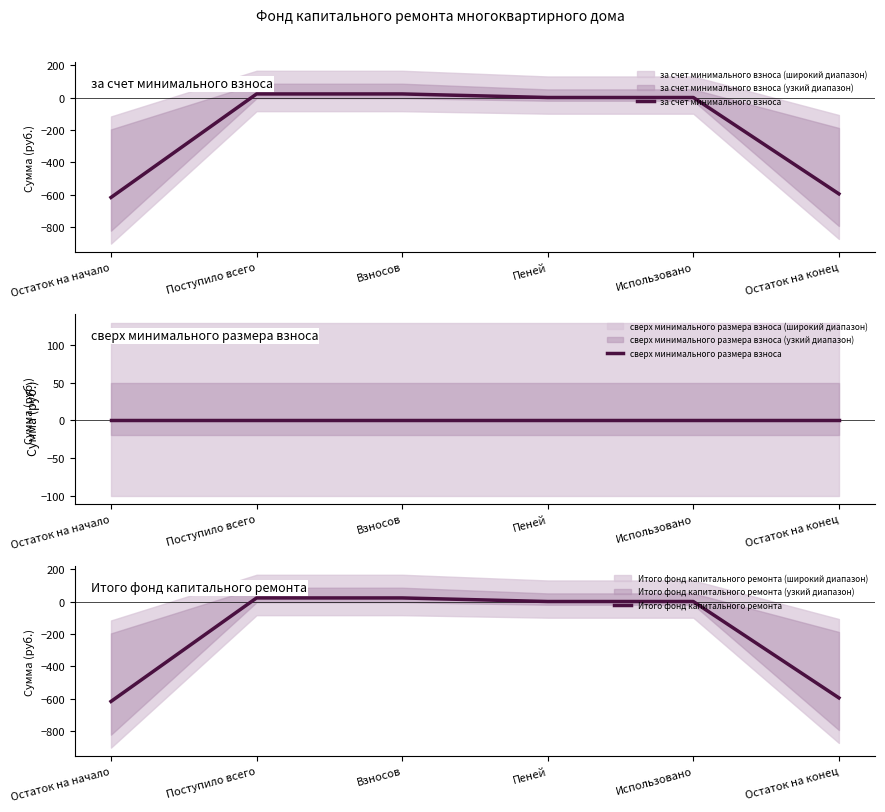

True or false: Итого фонд капитального ремонта has more than 2 points higher than both neighbors.

False